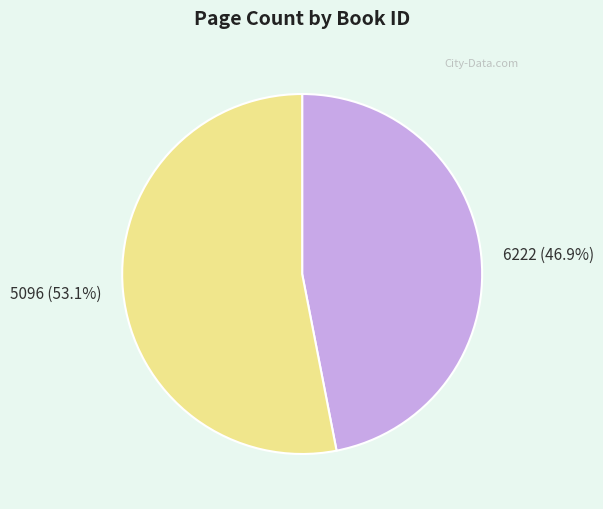

What percentage is the 5096 slice, to the nearest percent?

53%